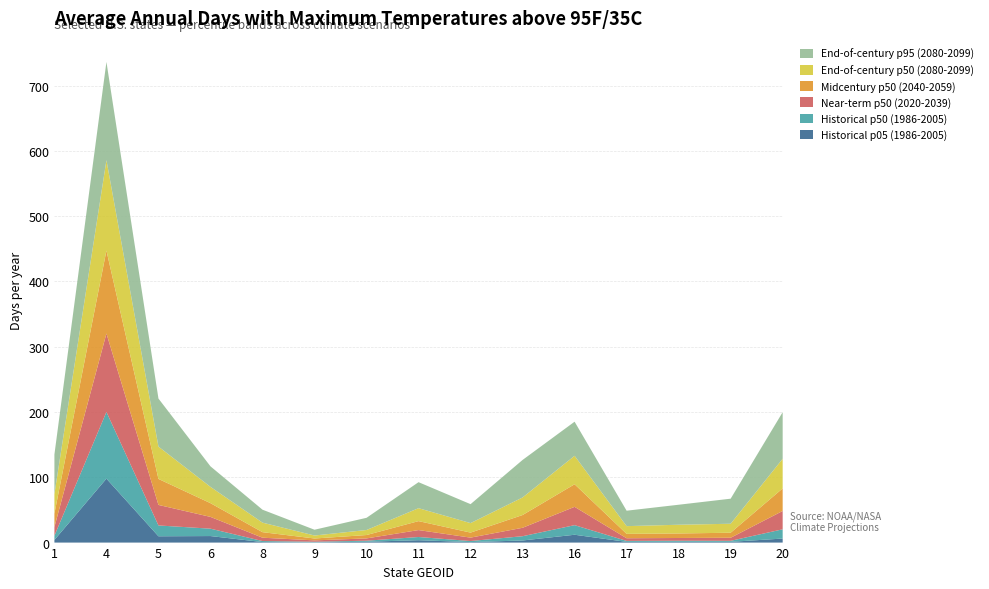

Reading left to right, extract all data points from this chart.

Historical p05 (1986-2005): 1=4.0	4=97.9	5=9.7	6=10.0	8=0.8	9=0.4	10=1.3	11=3.6	12=0.8	13=3.2	16=12.0	17=1.1	18=1.2	19=1.1	20=6.2
Historical p50 (1986-2005): 1=6.5	4=102.2	5=16.6	6=11.3	8=1.6	9=0.9	10=1.6	11=4.9	12=1.6	13=6.6	16=14.7	17=1.5	18=1.6	19=1.6	20=14.2
Near-term p50 (2020-2039): 1=13.3	4=120.1	5=31.4	6=18.0	8=5.1	9=2.1	10=3.5	11=10.6	12=5.2	13=12.9	16=28.1	17=4.1	18=4.2	19=4.7	20=28.1
Midcentury p50 (2040-2059): 1=20.6	4=127.1	5=39.8	6=21.1	8=8.5	9=2.9	10=5.2	11=13.7	12=7.7	13=19.6	16=34.6	17=6.7	18=6.9	19=7.7	20=34.6
End-of-century p50 (2080-2099): 1=29.9	4=138.4	5=49.6	6=25.0	8=14.6	9=4.6	10=7.7	11=19.8	12=14.5	13=26.9	16=43.6	17=11.8	18=13.3	19=13.7	20=45.4
End-of-century p95 (2080-2099): 1=60.6	4=150.5	5=73.6	6=31.5	8=19.8	9=8.9	10=18.7	11=39.8	12=29.0	13=57.5	16=52.3	17=23.7	18=30.7	19=38.4	20=71.4